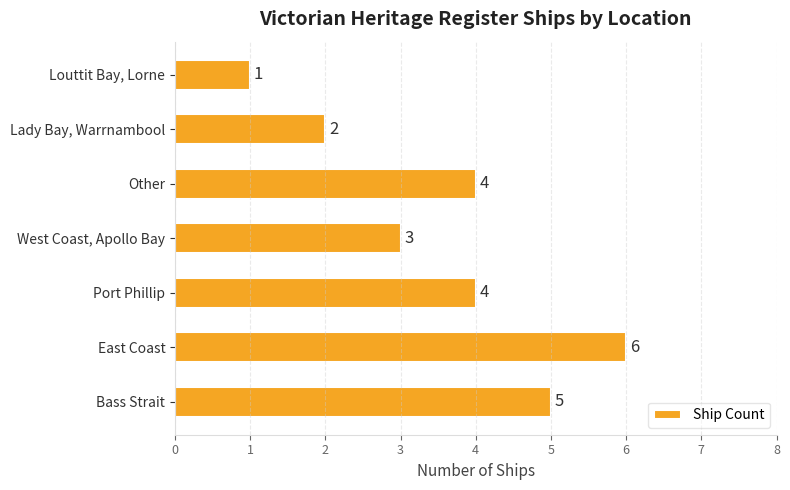

The chart shows a value of 1 at East Coast. True or false?

False